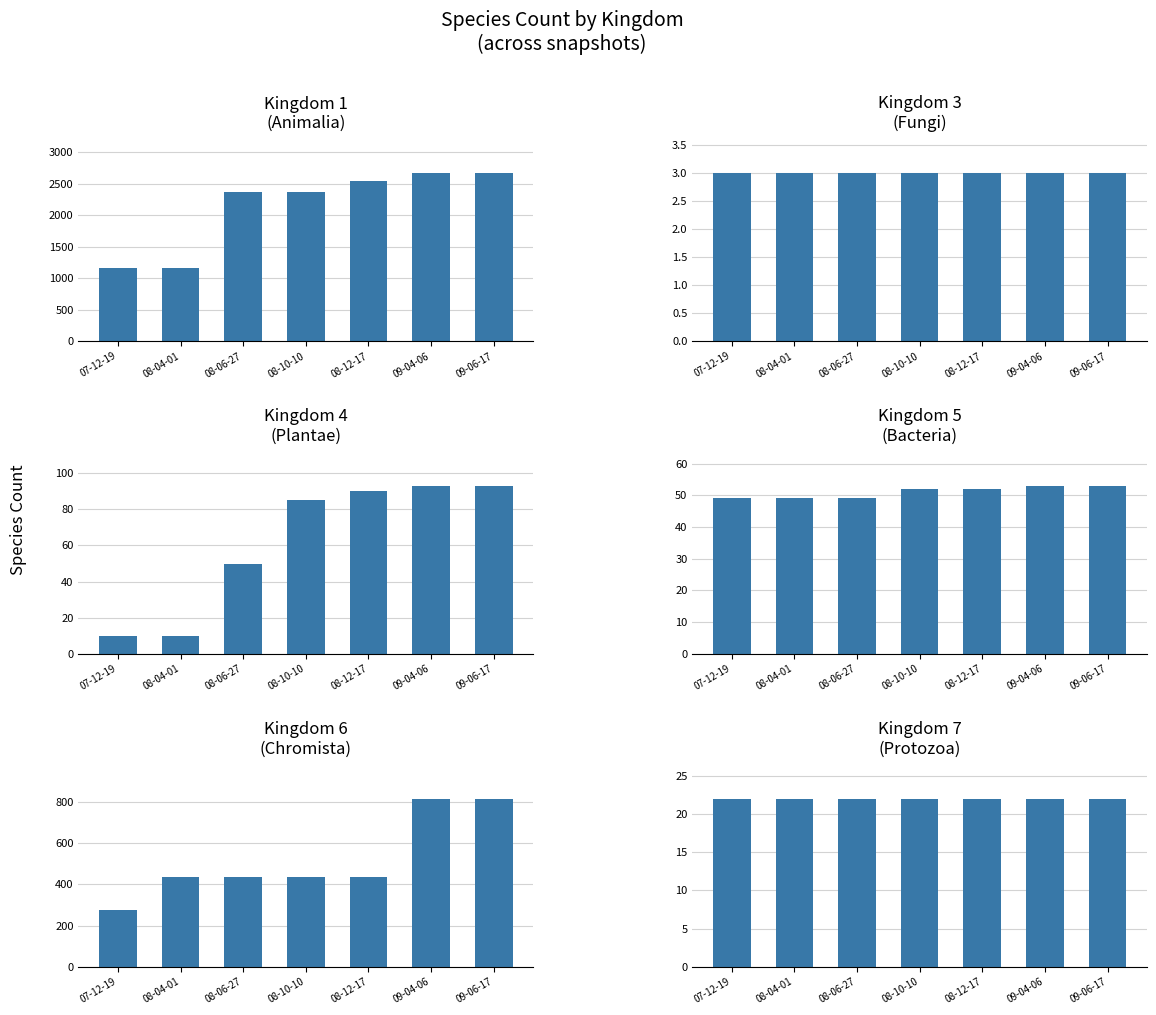

Which series changed the most between 08-10-10 and 09-04-06?

Kingdom 6